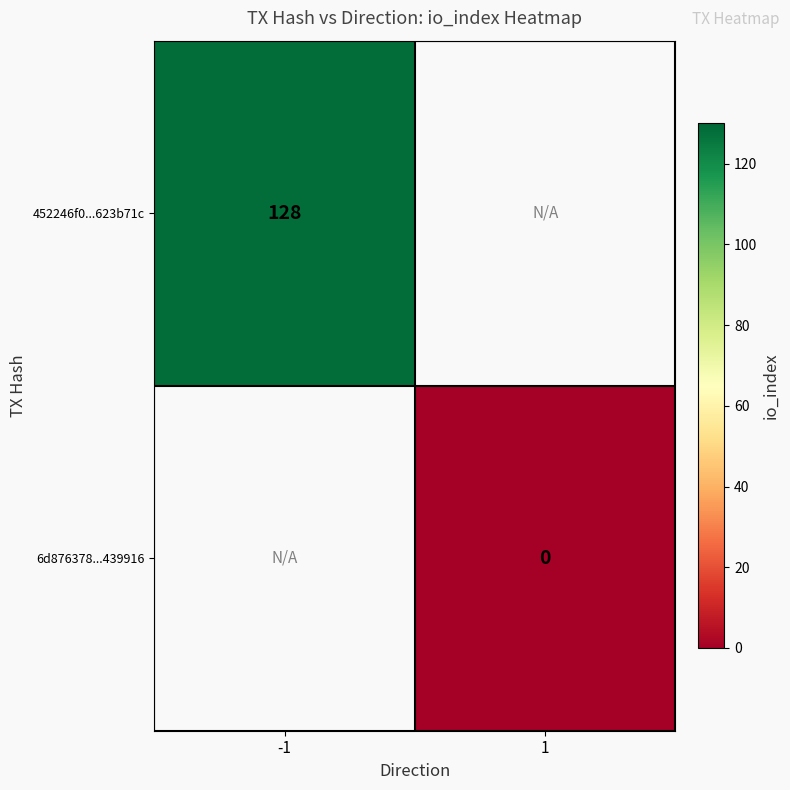

True or false: 452246f0...623b71c has a value of 128 at -1.

True